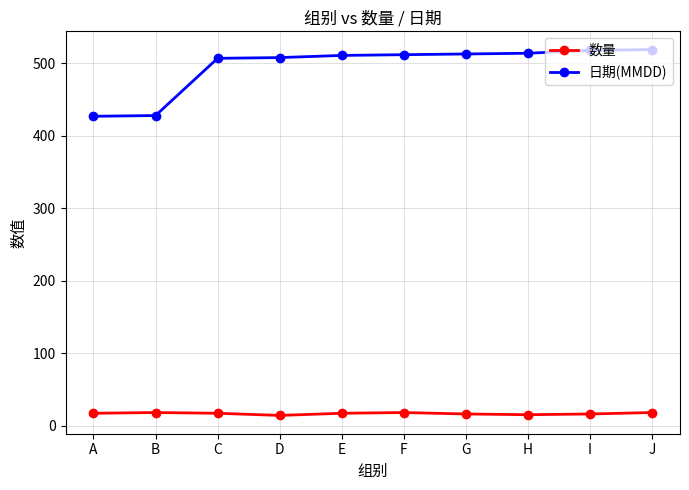

Does the chart display data point markers on the line(s)?

Yes